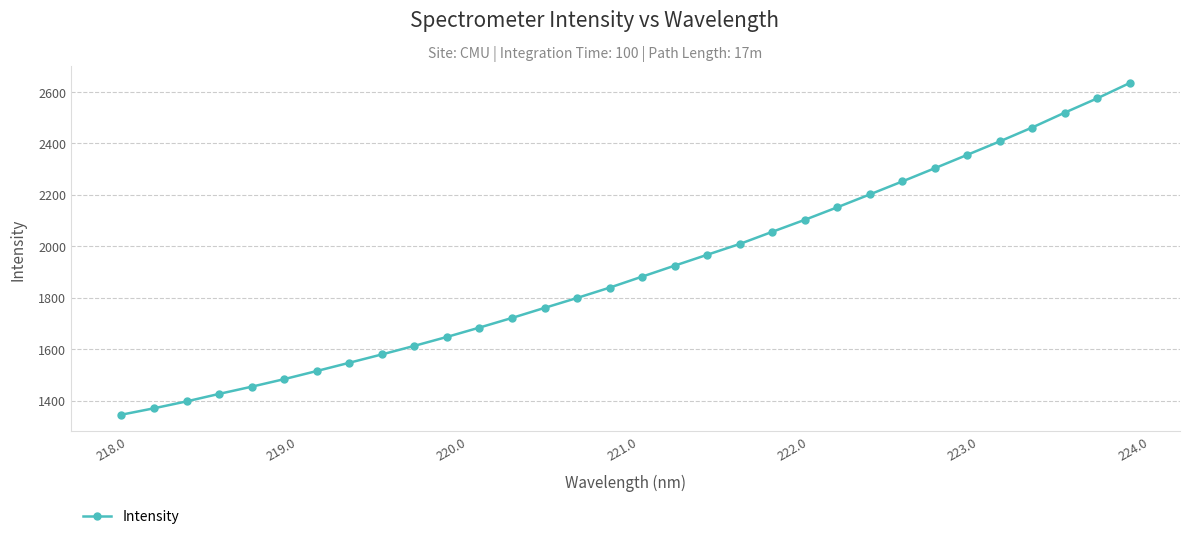

What is the smallest value displayed?

1346.1